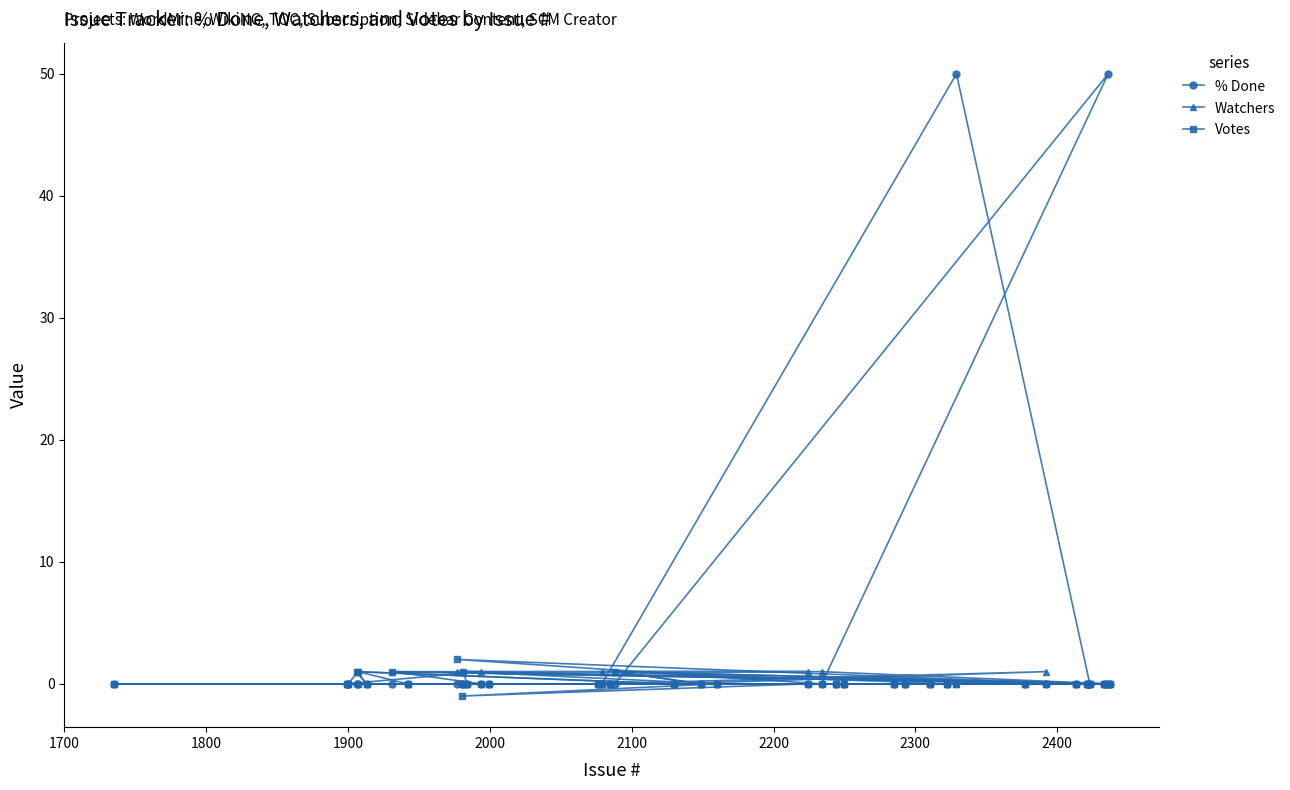

Which series has the widest spread of values?

% Done